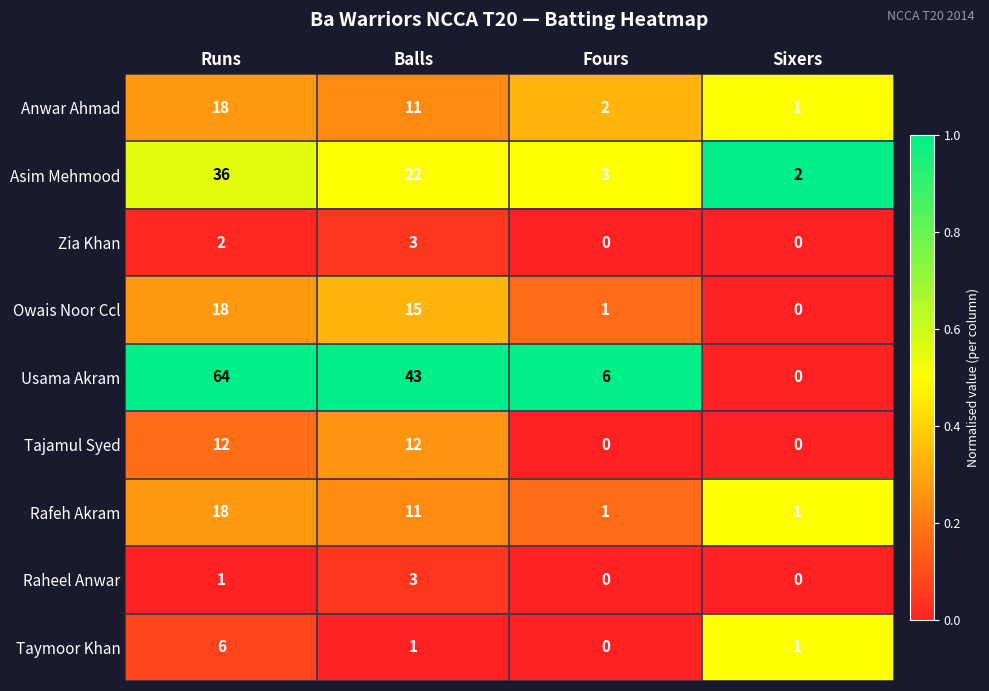

Where is Rafeh Akram nearest to the value 9?

Balls